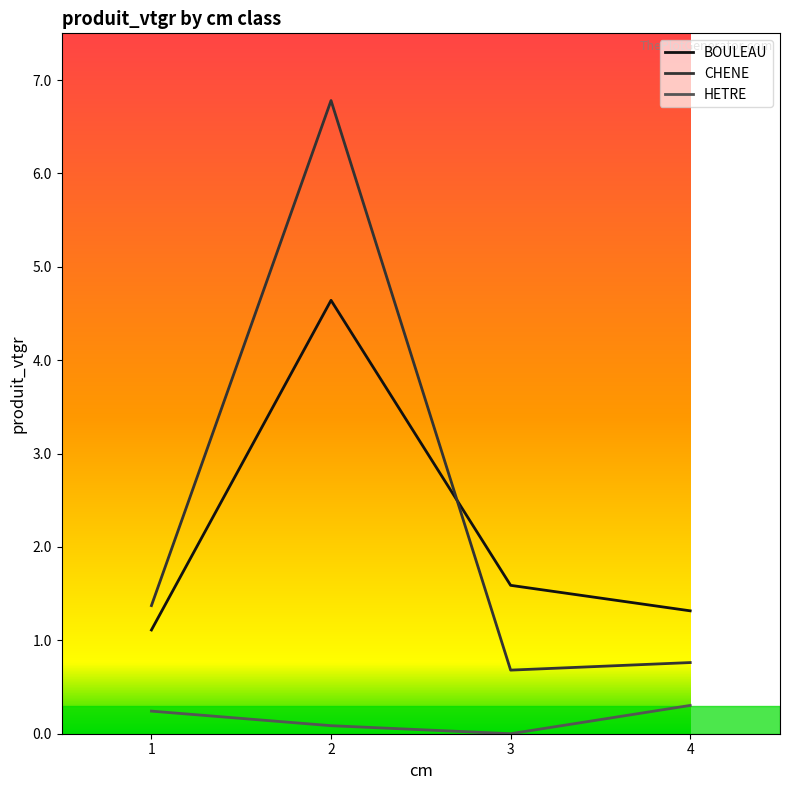

What is the difference between the second highest and minimum values in the CHENE series?

0.7